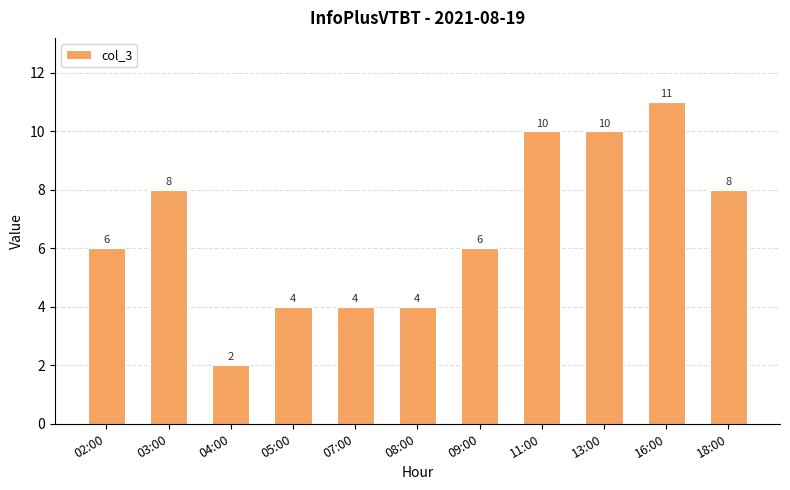

The chart shows a value of 6 at 03:00. True or false?

False